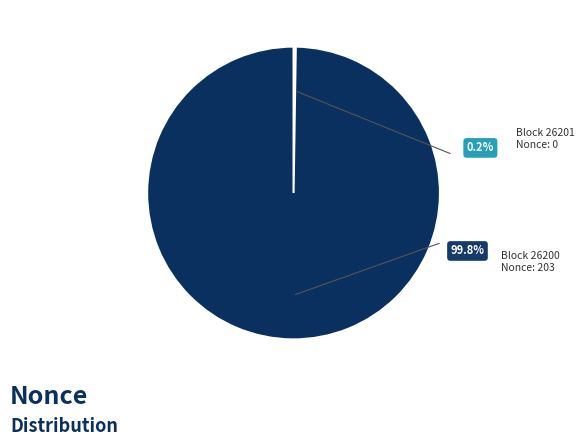

Rank the categories by value from highest to lowest.

26200, 26201